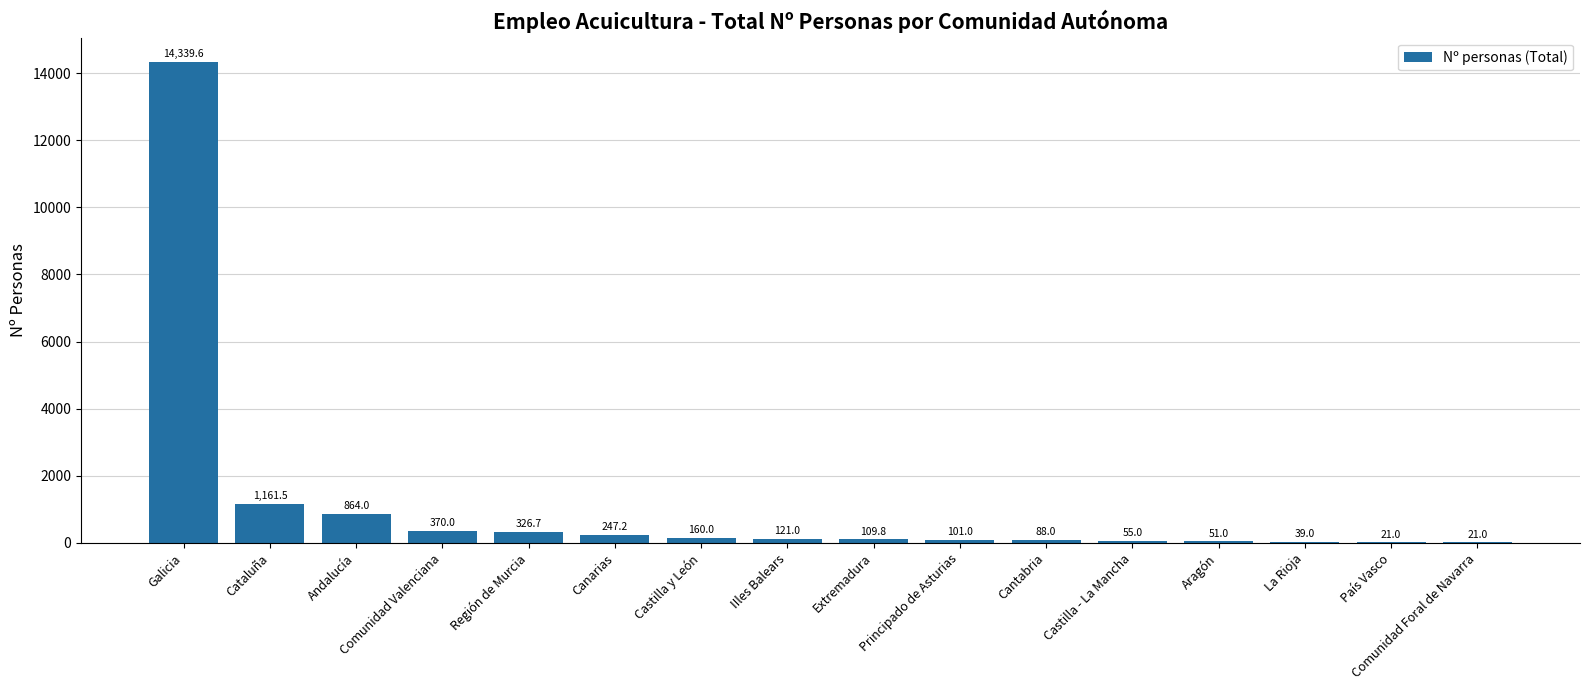

What is the sum of the values at Galicia and Comunidad Valenciana?

14709.6